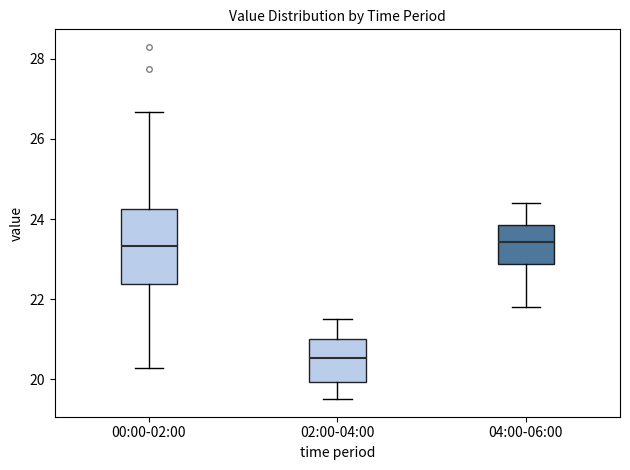

Comparing the boxes themselves (not the whiskers), which one is the tallest?

00:00-02:00